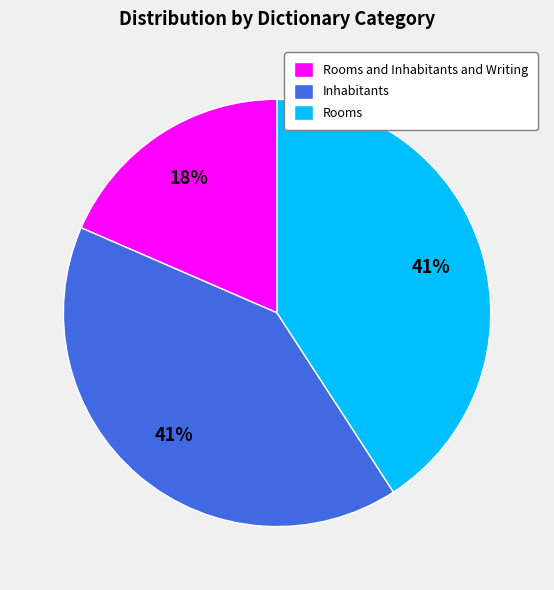

Is the sum of Rooms and Inhabitants and Writing and Rooms greater than half?

Yes